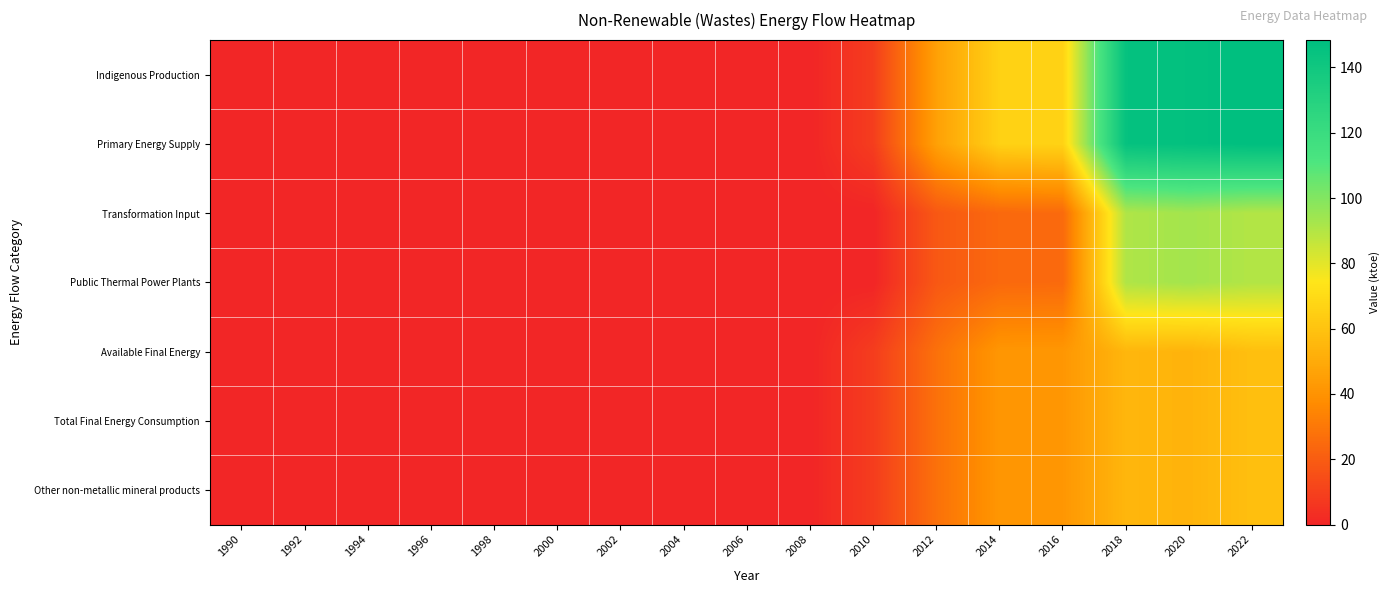

Rank the series by their maximum value, from highest to lowest.

Indigenous Production, Primary Energy Supply, Transformation Input, Public Thermal Power Plants, Total Final Energy Consumption, Other non-metallic mineral products, Available Final Energy